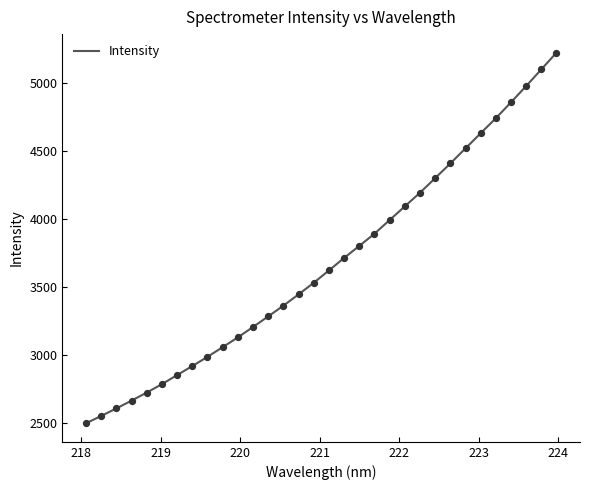

What is the difference between the maximum and minimum values?

2730.6